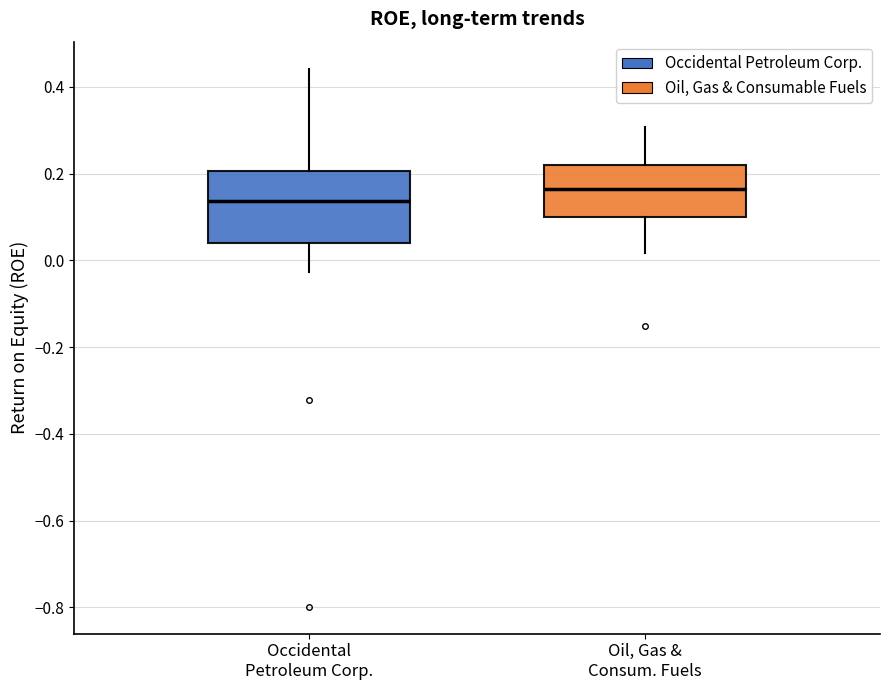

Reading left to right, read every box against the y-axis: the position of its median line, the range the box covers, and the ends of its whiskers. The values are not printed on the chart, so give them approximately, as read against the axis.

Occidental Petroleum Corp.: median 0.14, box 0.04 to 0.20, whiskers -0.02 to 0.44
Oil, Gas & Consum. Fuels: median 0.16, box 0.10 to 0.22, whiskers 0.02 to 0.30